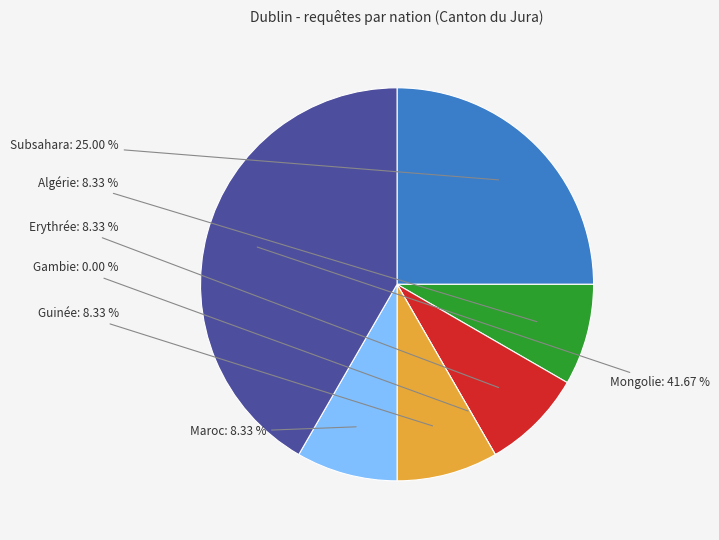

Is there any slice that represents more than half of the pie?

No